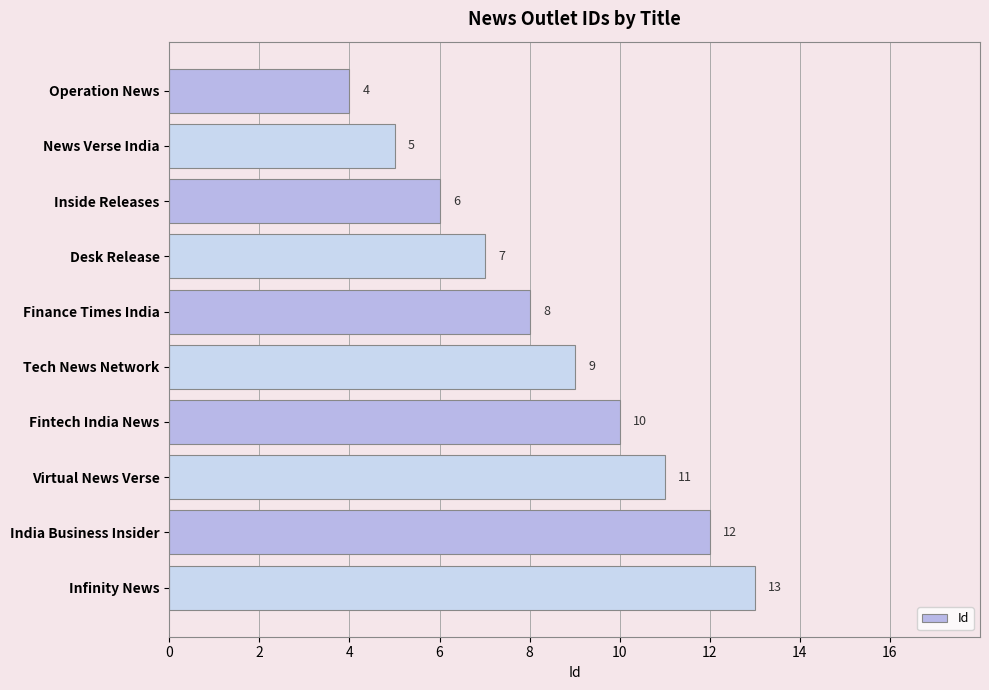

How many data points does each series have?

10